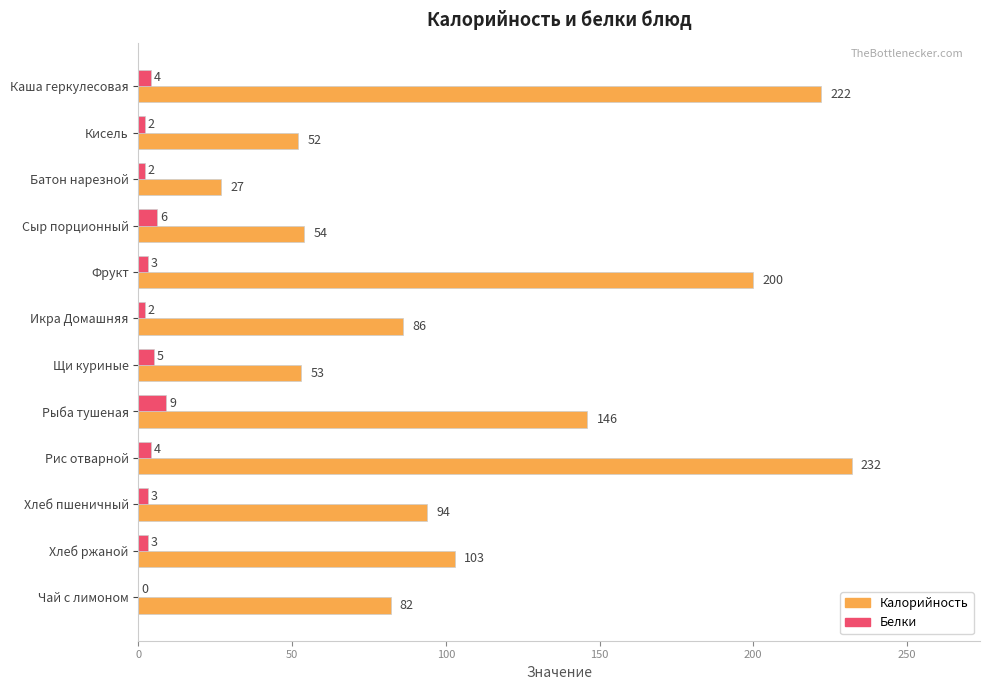

What is the sum of all Калорийность values?

1351